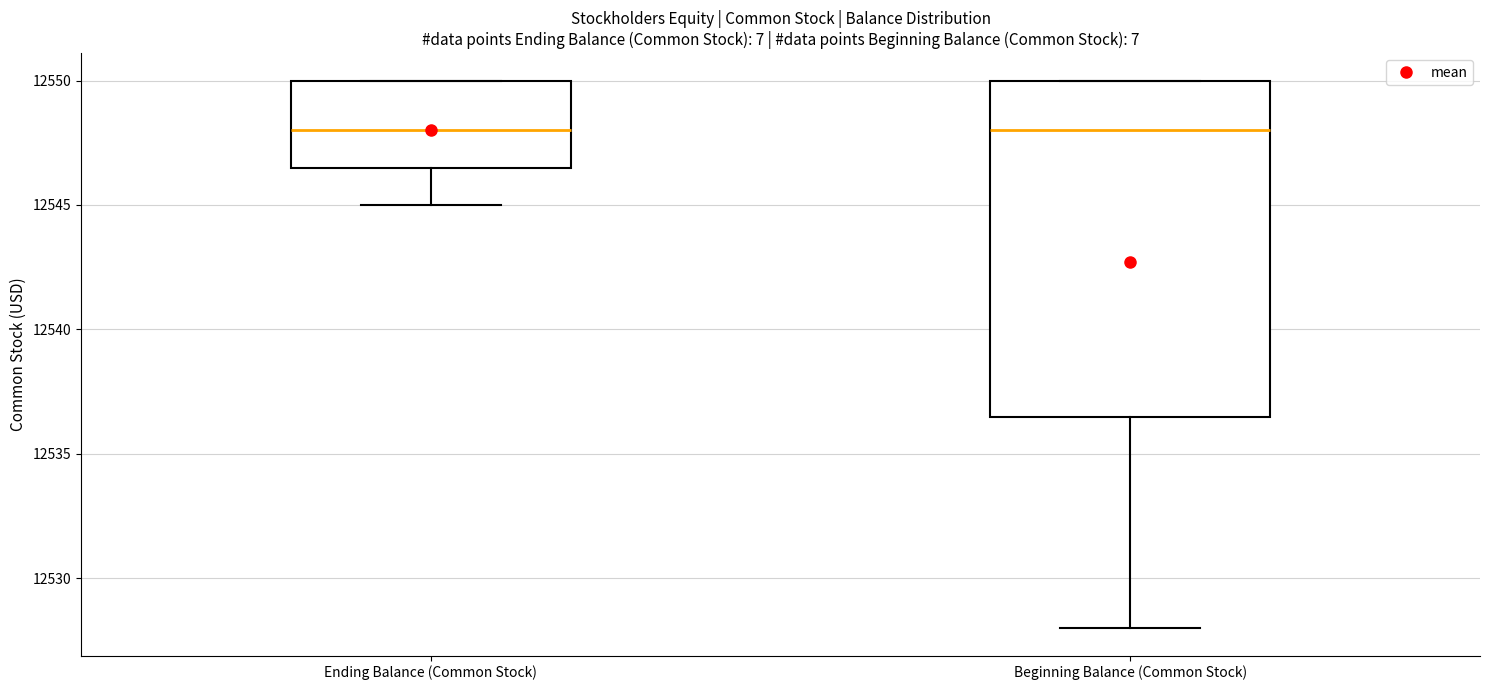

Where is the upper edge of the box for Beginning Balance (Common Stock) on the y-axis? The values are not printed on the chart, so give them approximately, as read against the axis.

12550.0